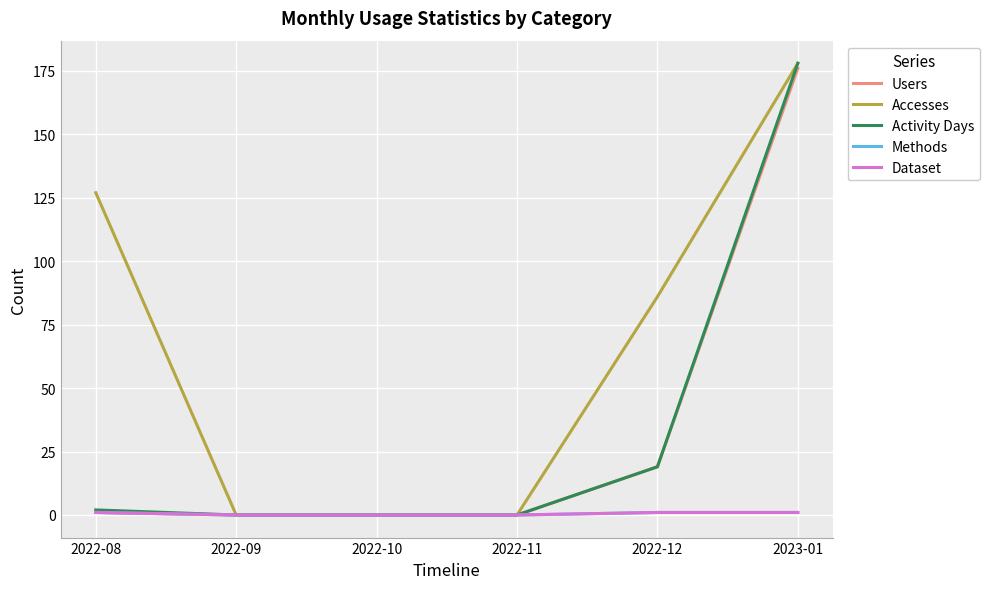

Rank the series by their maximum value, from lowest to highest.

Methods, Dataset, Users, Accesses, Activity Days